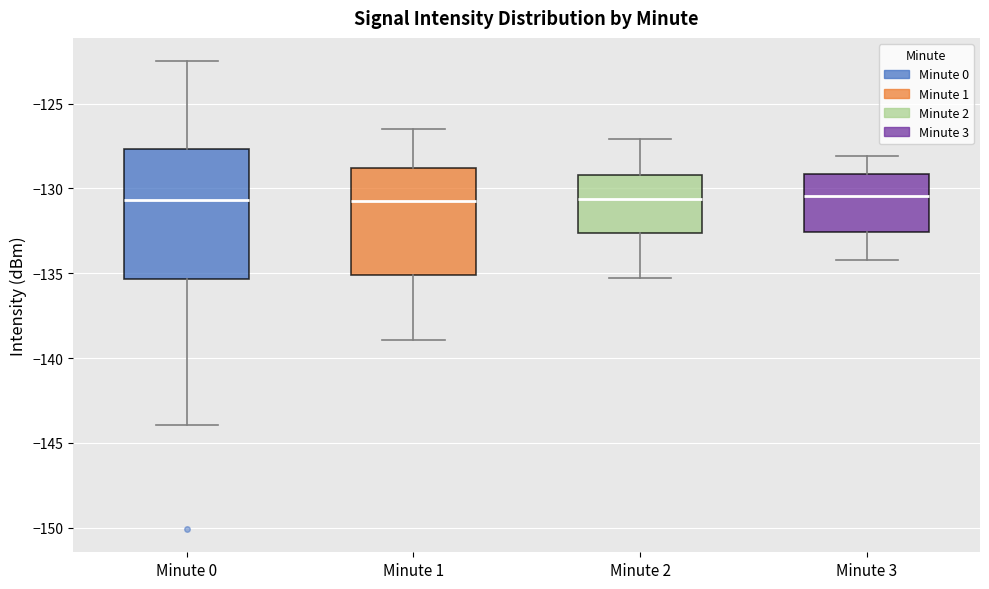

Comparing the boxes themselves (not the whiskers), which one is the tallest?

Minute 0